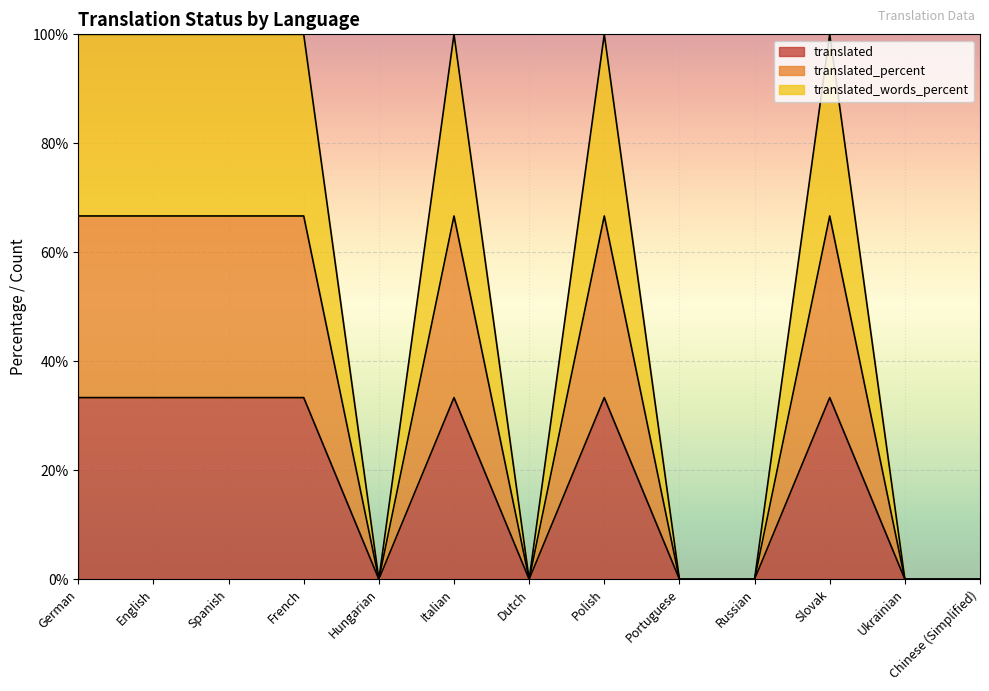

What position from the left is French?

4